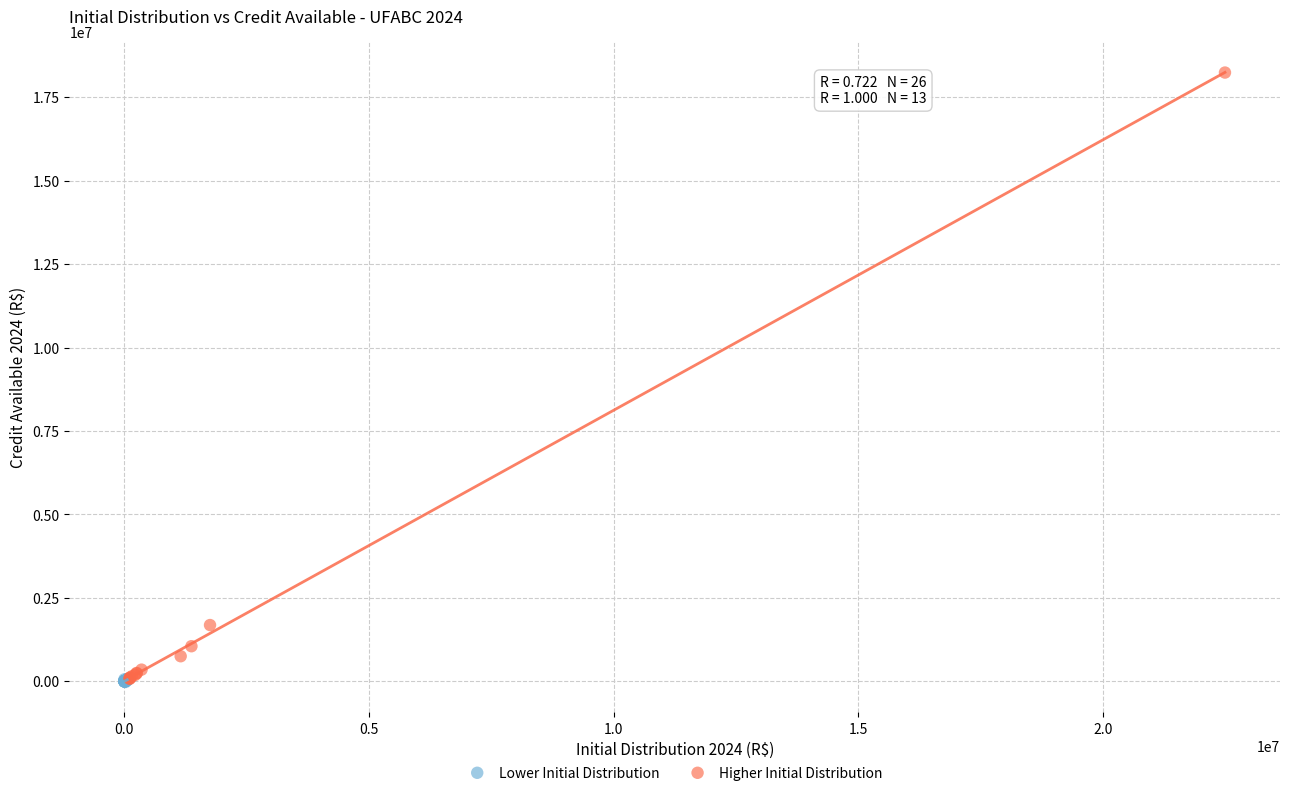

Which series has the widest spread of Y values?

Higher Initial Distribution